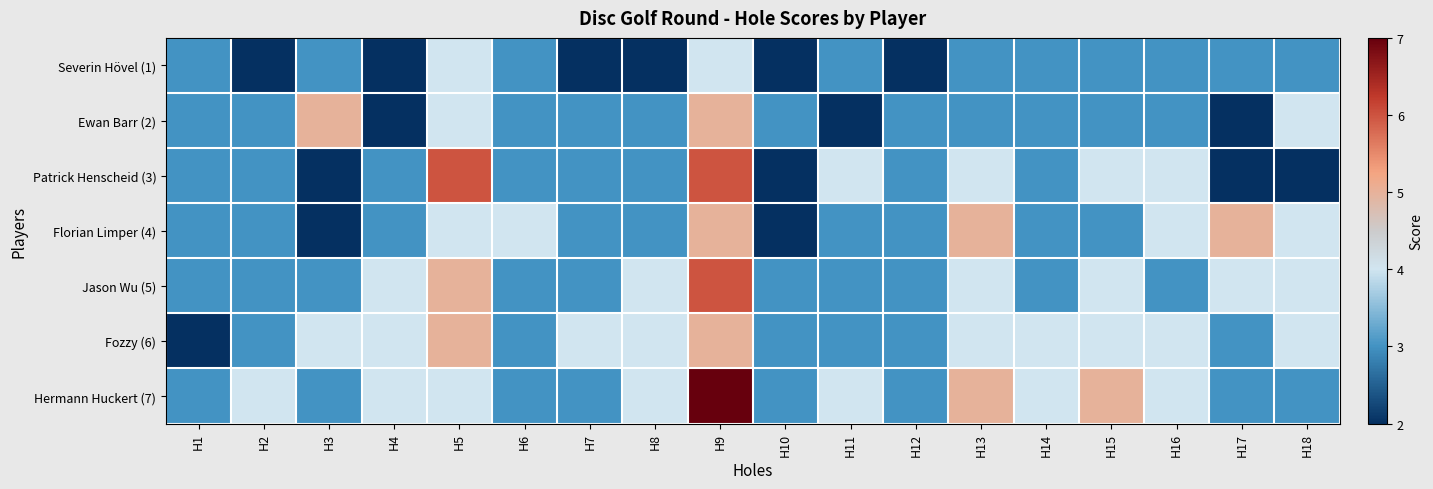

Which series has the largest range (max minus min)?

Patrick Henscheid (3)